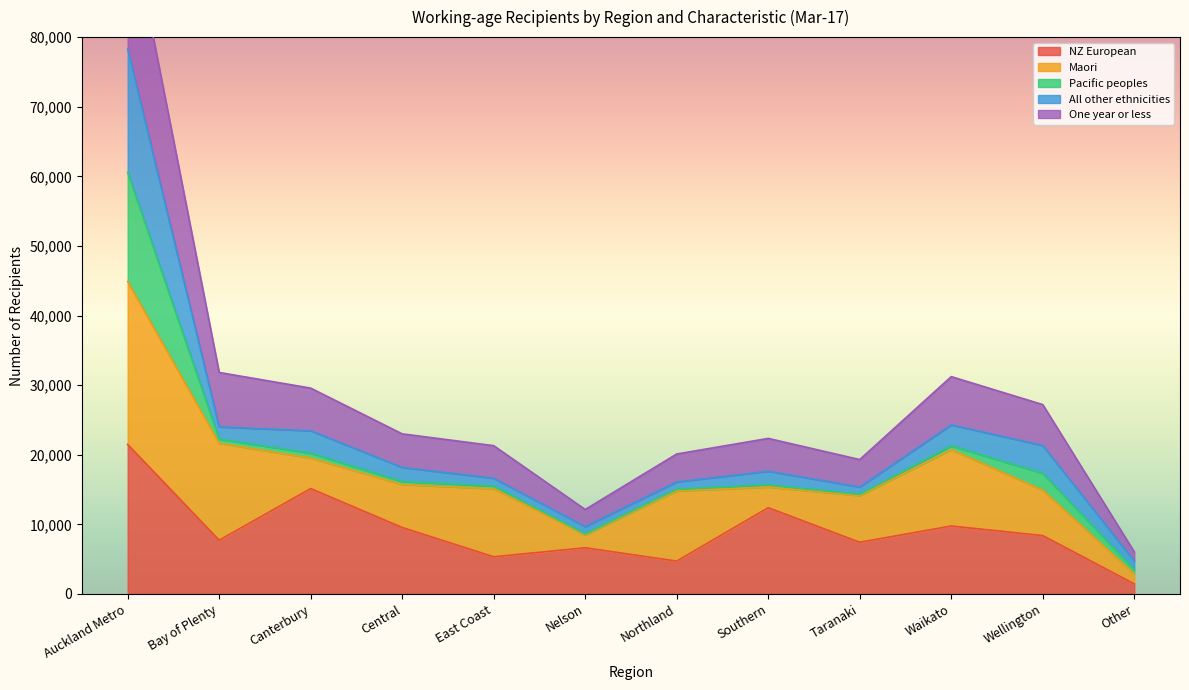

The NZ European series shows 12389 at Southern. True or false?

True